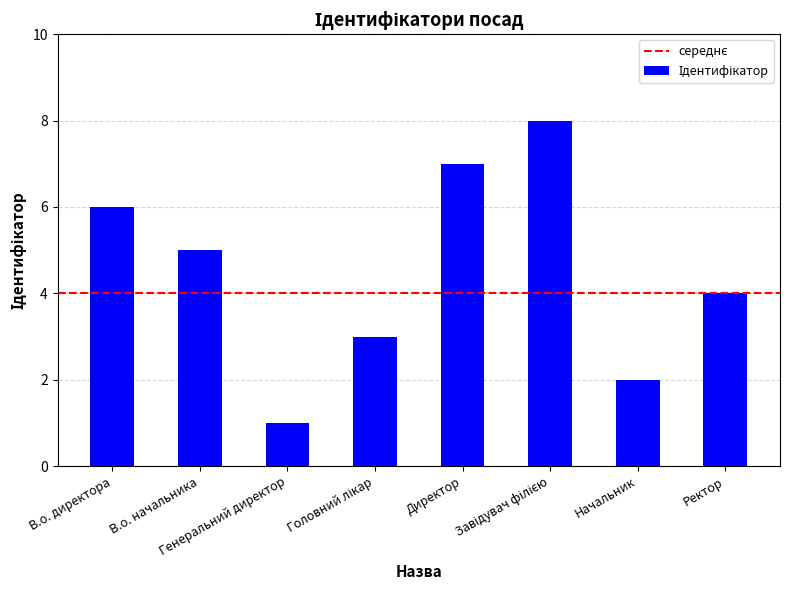

What is the greatest value displayed?

8